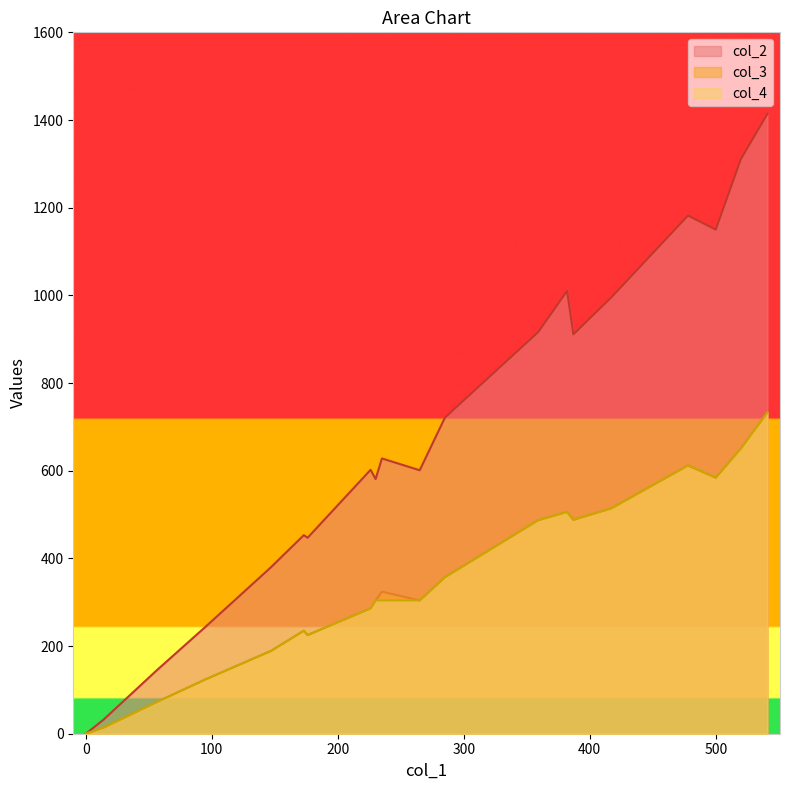

Which series has the widest spread of values?

col_2